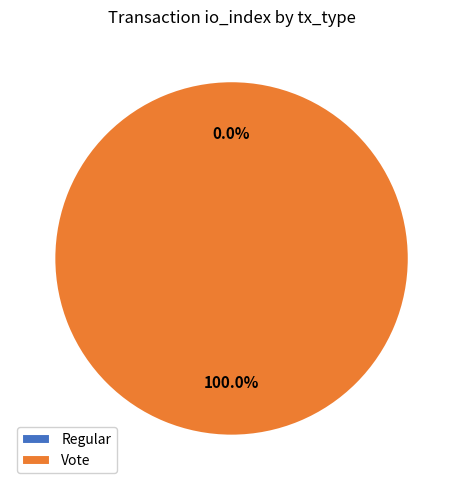

How much of the chart is everything except Regular?

100.0%